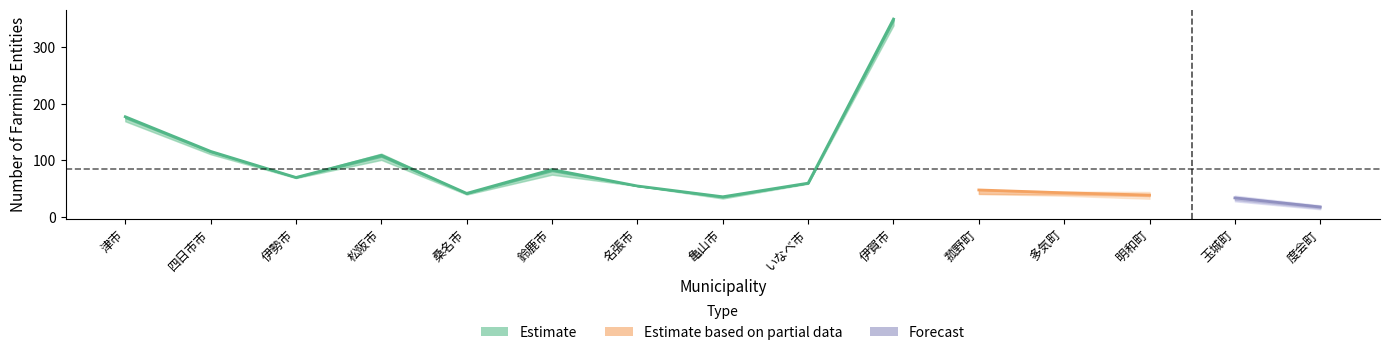

True or false: 耕種部門実経営体数 and 実経営体数 cross at least once.

False